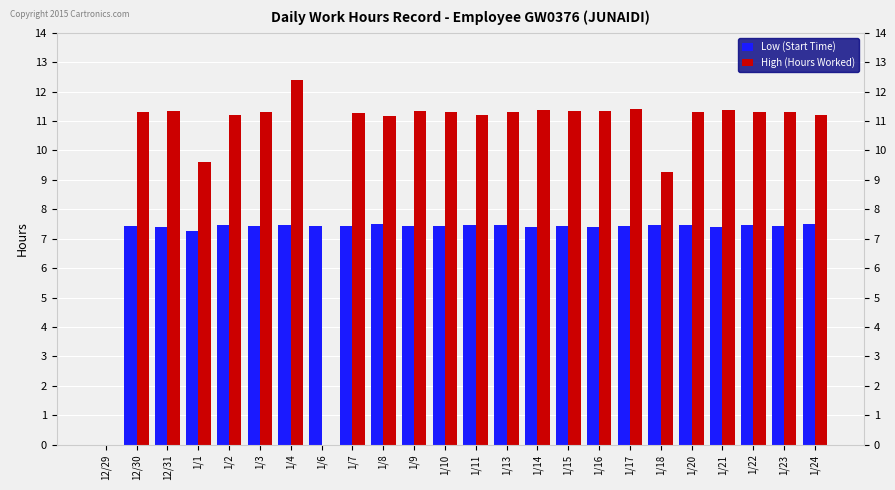

What is the sum of all High (Hours Worked) values?

246.0